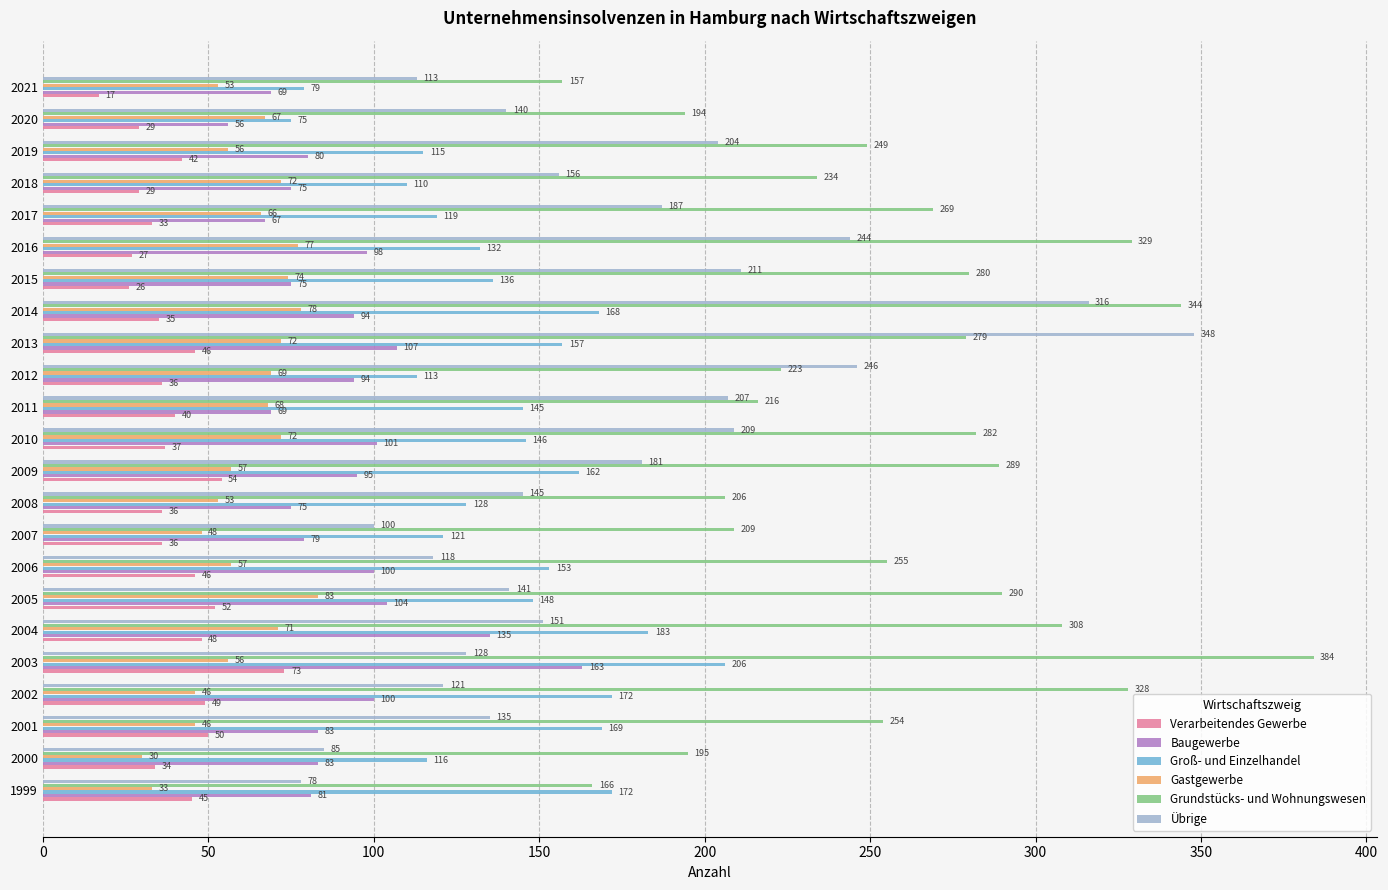

Where is Übrige nearest to the value 213?

2015